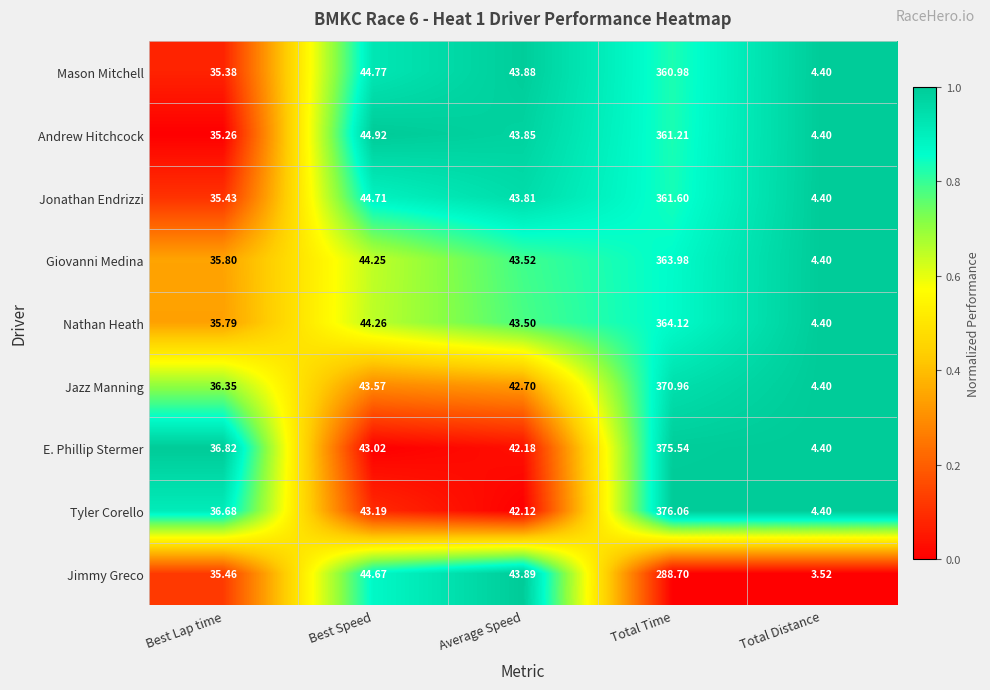

Which series has the largest total across all categories?

Tyler Corello